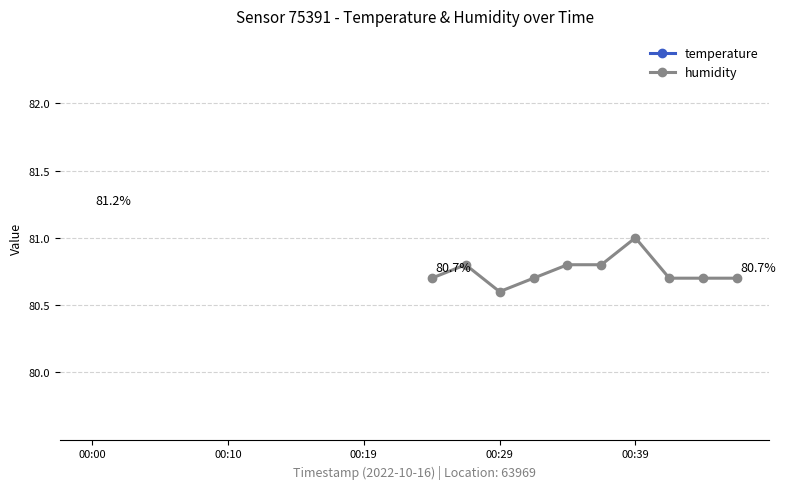

At which category is the sum across all series the highest?

00:00